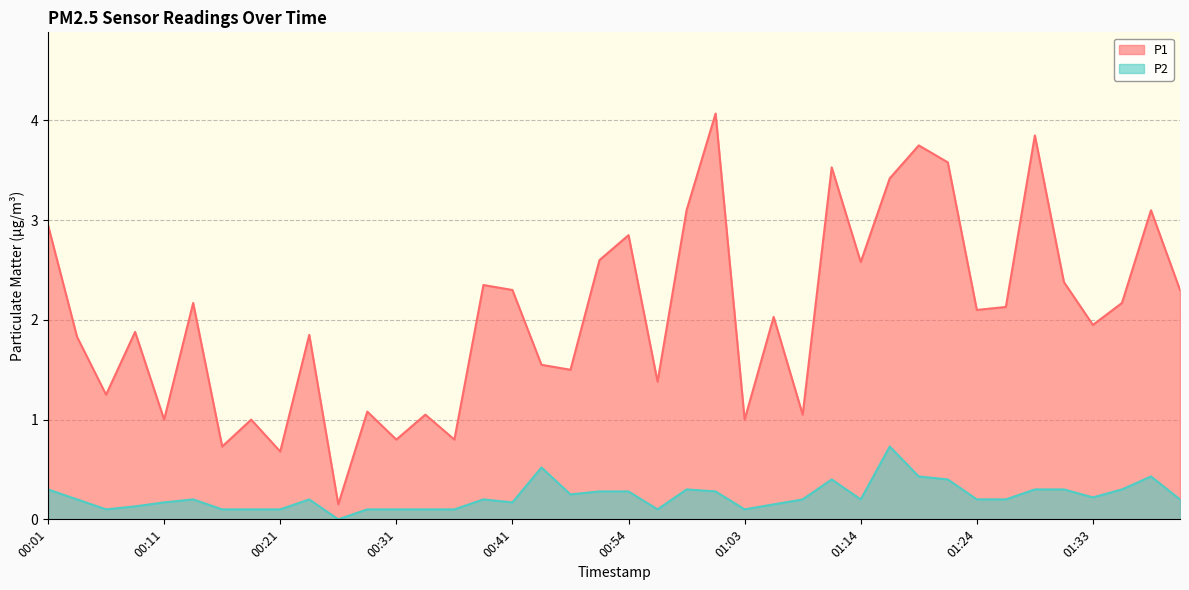

At which label is P2 closest to 0?

00:26